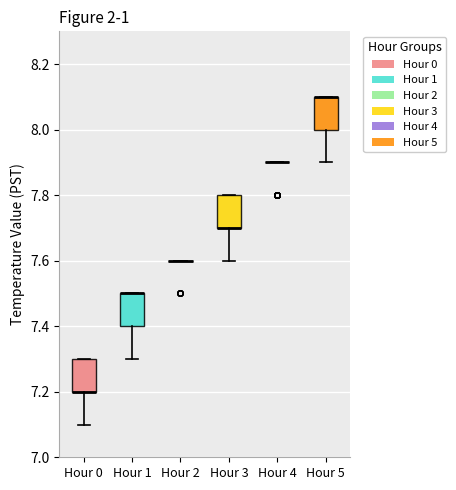

Reading left to right, read every box against the y-axis: the position of its median line, the range the box covers, and the ends of its whiskers. The values are not printed on the chart, so give them approximately, as read against the axis.

Hour 0: median 7.2 (drawn on the box's lower edge), box 7.2 to 7.3, whiskers 7.1 to 7.3
Hour 1: median 7.5 (drawn on the box's upper edge), box 7.4 to 7.5, whiskers 7.3 to 7.5
Hour 2: box collapsed to a line at 7.6, whiskers 7.6 to 7.6
Hour 3: median 7.7 (drawn on the box's lower edge), box 7.7 to 7.8, whiskers 7.6 to 7.8
Hour 4: box collapsed to a line at 7.9, whiskers 7.9 to 7.9
Hour 5: median 8.1 (drawn on the box's upper edge), box 8.0 to 8.1, whiskers 7.9 to 8.1